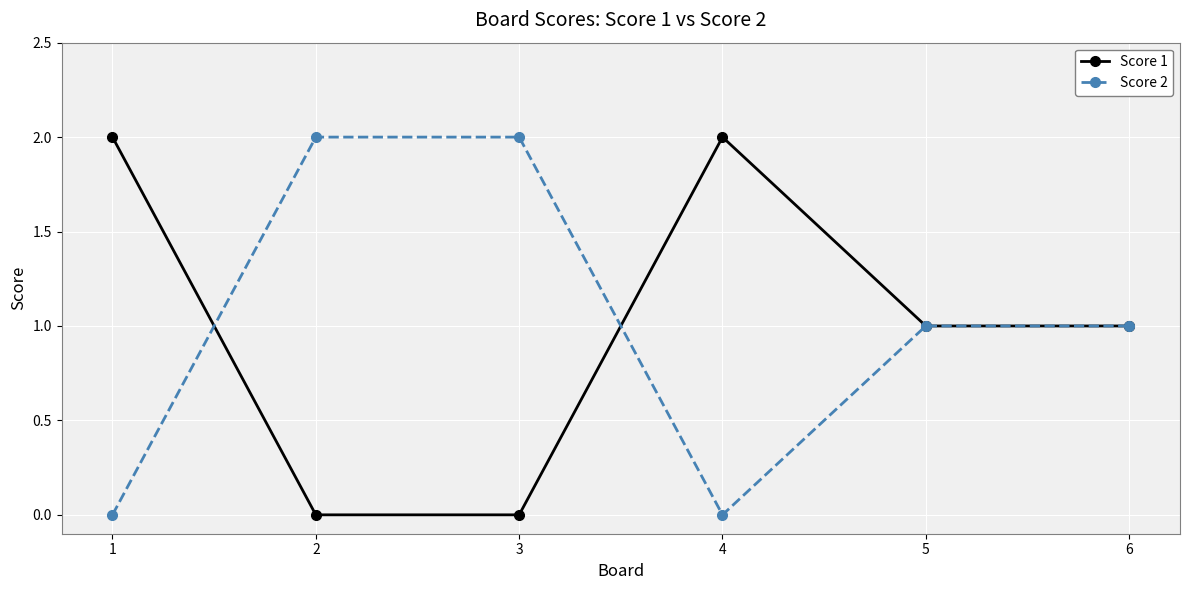

Is this an area chart (filled region under the line)?

No